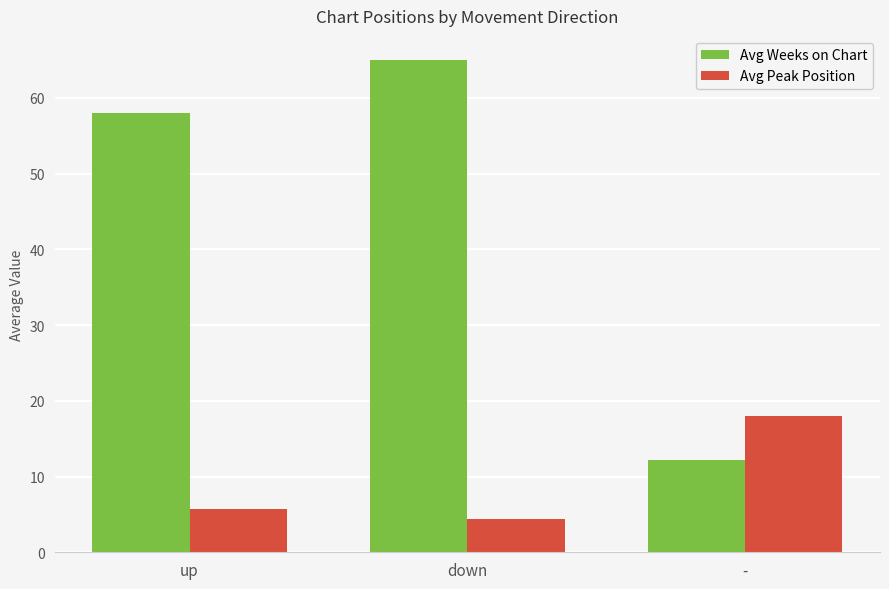

Is the value of Avg Peak Position at down greater than the value of Avg Weeks on Chart at -?

No